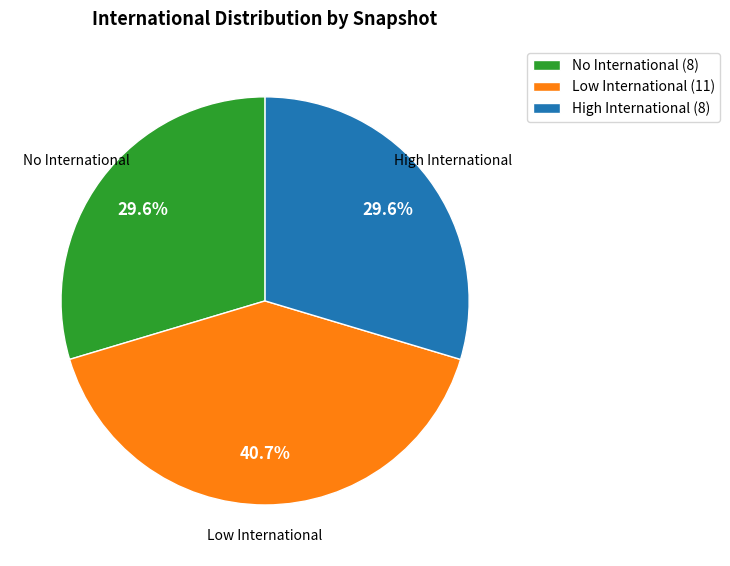

What percentage is NOT represented by No International (8)?

70.4%